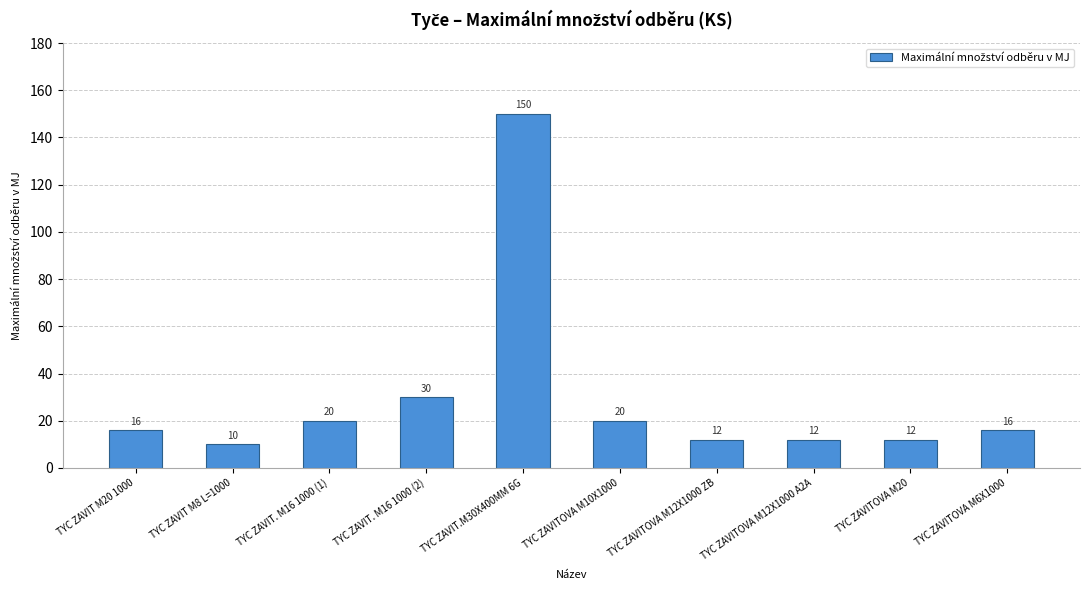

True or false: the data shows 20 at TYC ZAVITOVA M10X1000.

True